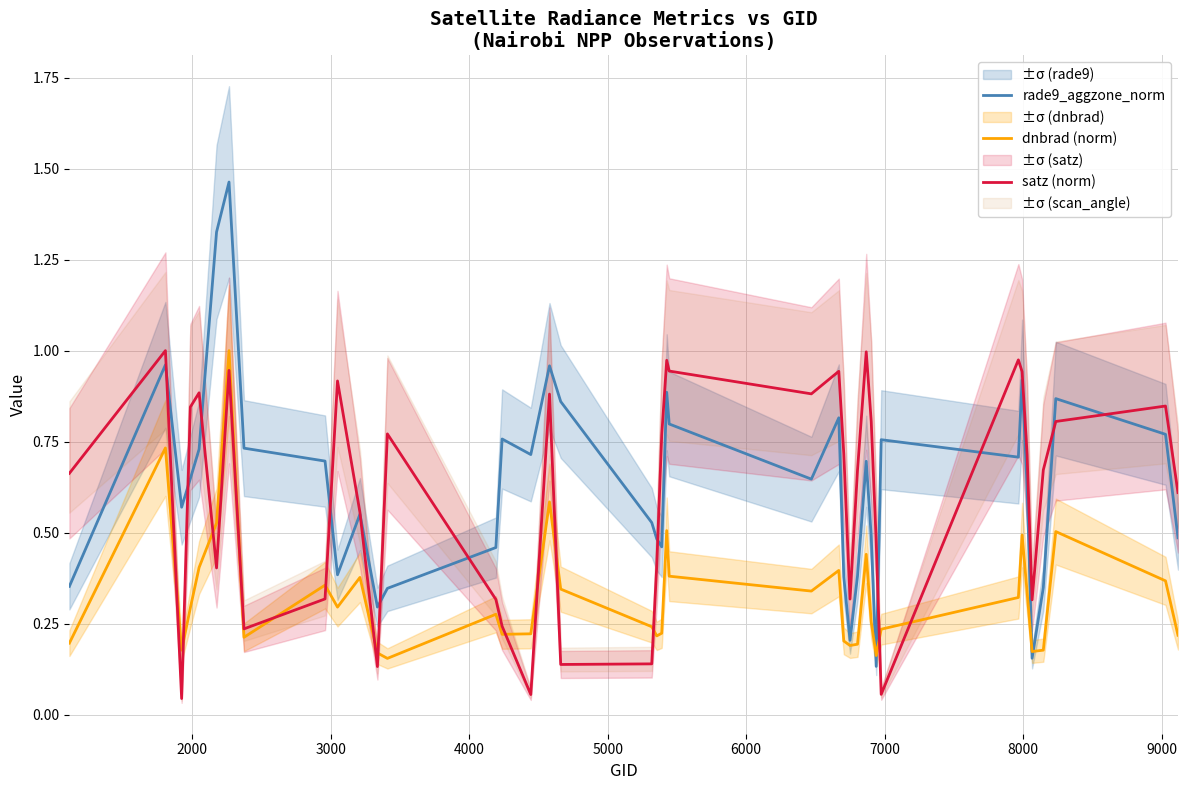

True or false: satz (norm) and dnbrad (norm) intersect in this chart.

True